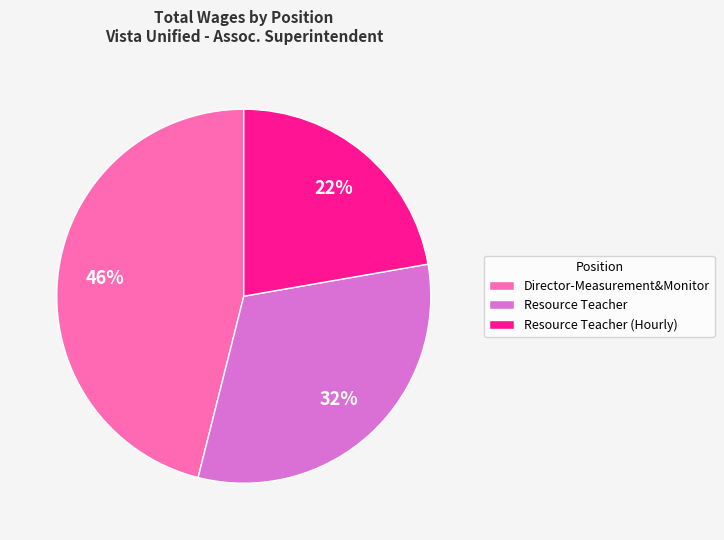

Do Director-Measurement&Monitor and Resource Teacher together represent more than half of the pie?

Yes